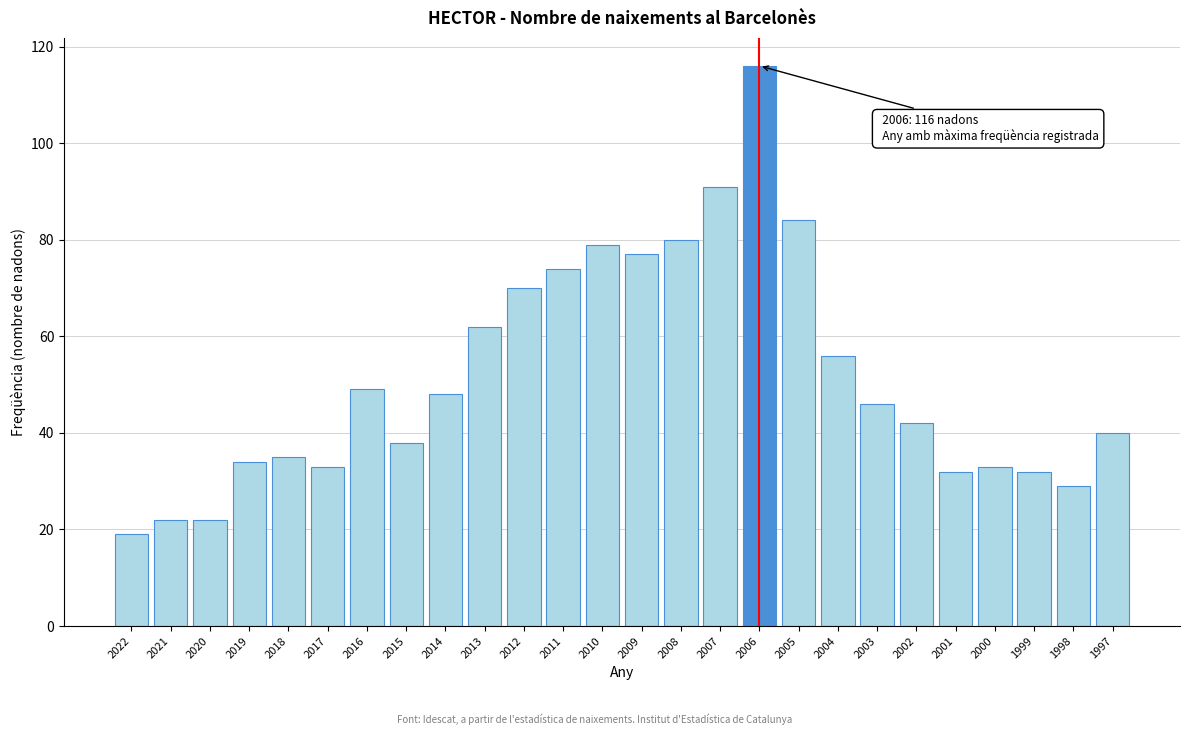

Reading right to left, extract all data points from this chart.

40	29	32	33	32	42	46	56	84	116	91	80	77	79	74	70	62	48	38	49	33	35	34	22	22	19